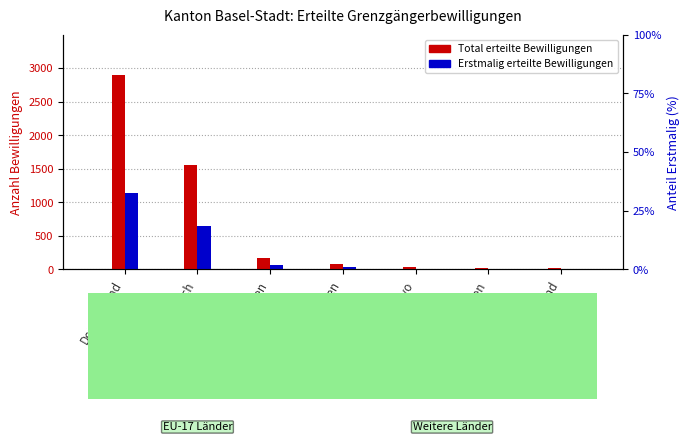

Which series has the widest spread of values?

Total erteilte Bewilligungen